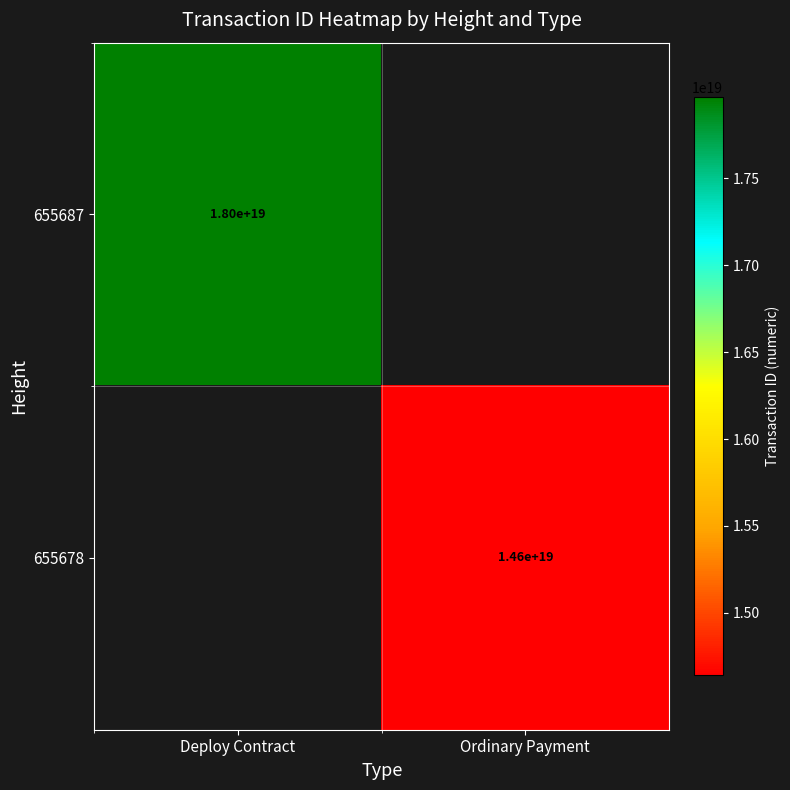

At how many categories does at least one series exceed 15787889624752820224?

1